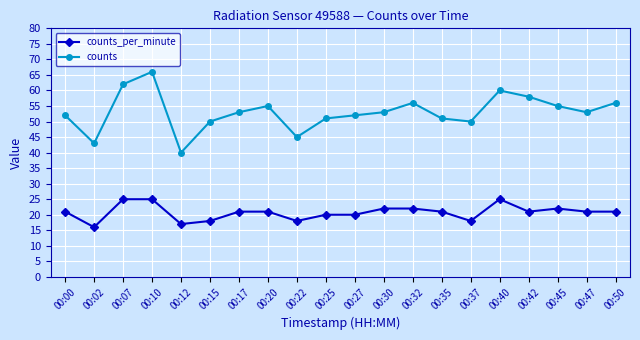

True or false: counts_per_minute and counts cross at least once.

False